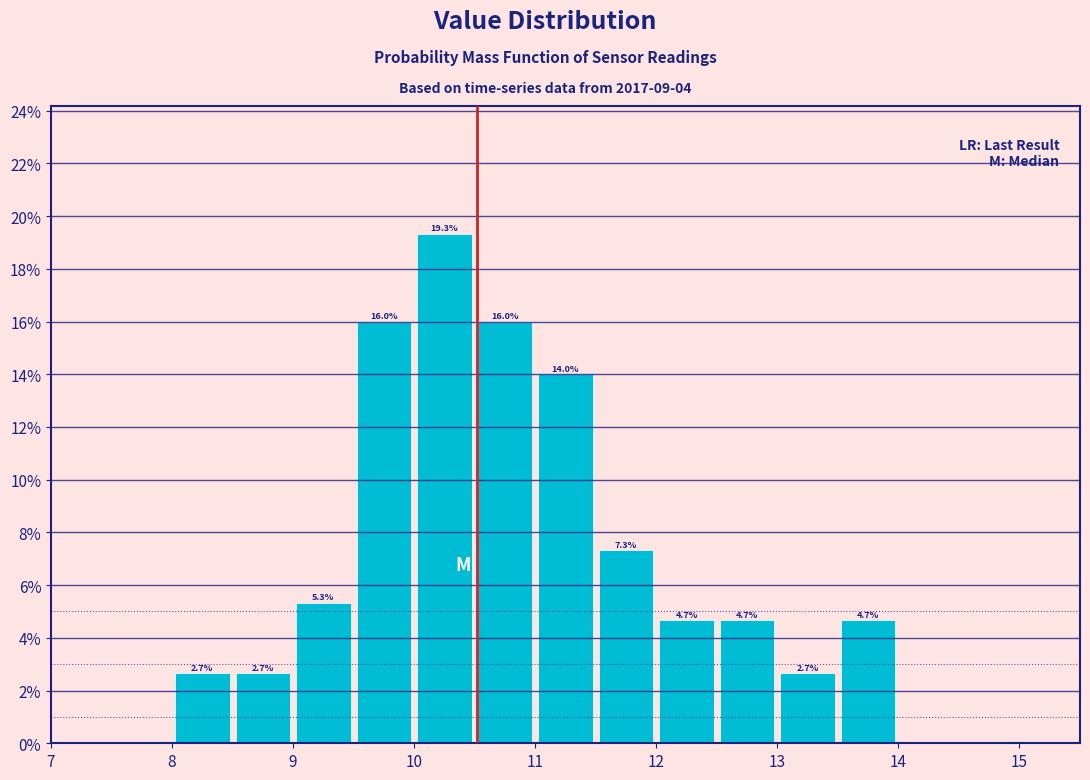

Which range on the x-axis has the tallest bar?

10.0 to 10.5